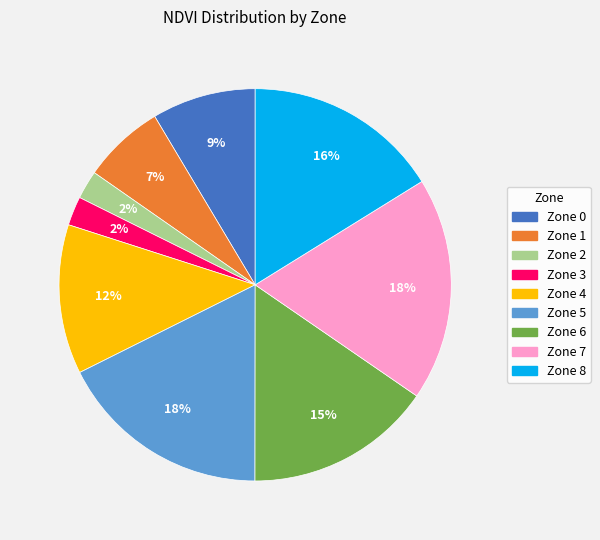

How many segments does this pie chart have?

9